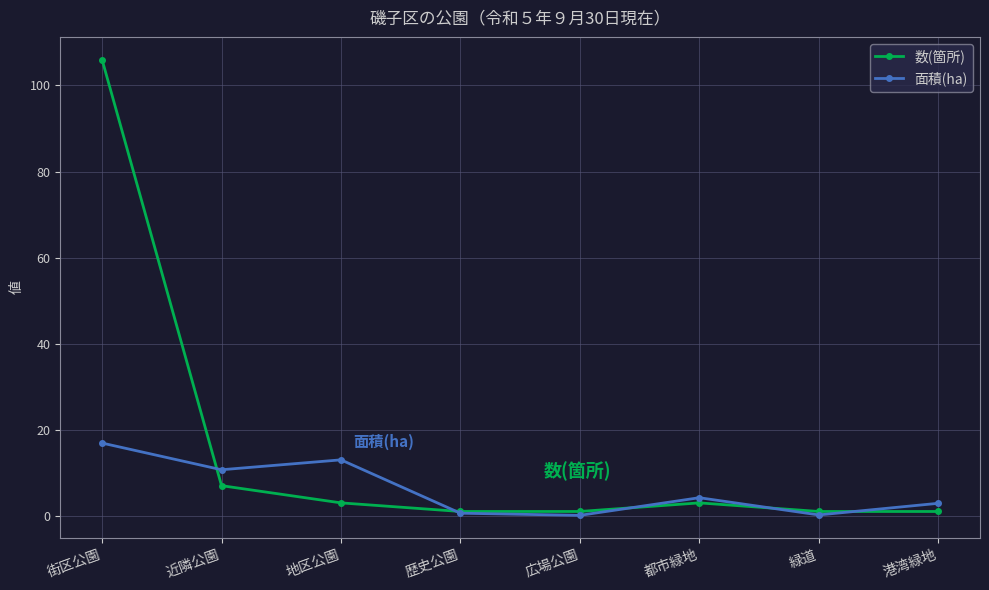

Count the number of categories in the chart.

8